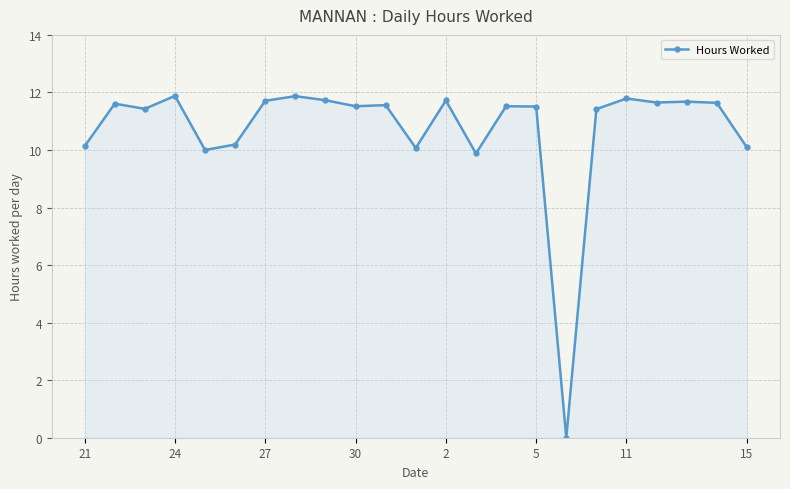

How many values are above zero?

22